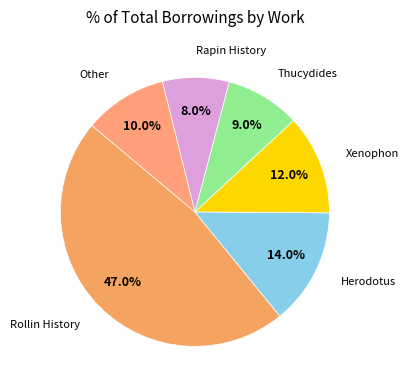

To the nearest percent, what percentage of the pie is Xenophon?

12%